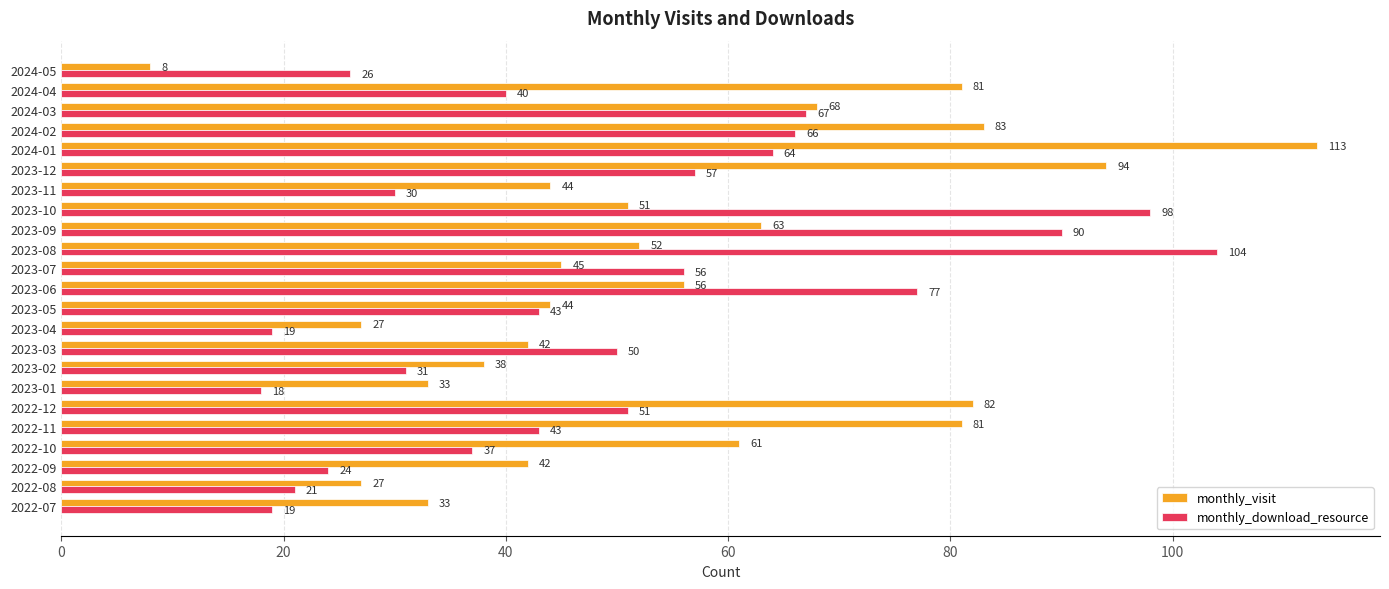

Where is monthly_download_resource nearest to the value 61?

2024-01